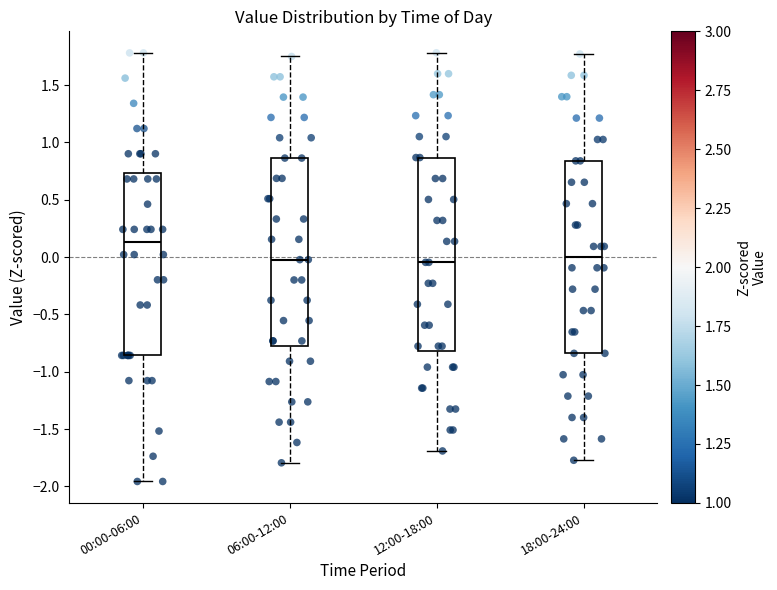

Reading left to right, read every box against the y-axis: the position of its median line, the range the box covers, and the ends of its whiskers. The values are not printed on the chart, so give them approximately, as read against the axis.

00:00-06:00: median 0.15, box -0.85 to 0.75, whiskers -1.95 to 1.80
06:00-12:00: median 0.00, box -0.80 to 0.85, whiskers -1.80 to 1.75
12:00-18:00: median -0.05, box -0.80 to 0.85, whiskers -1.70 to 1.80
18:00-24:00: median 0.00, box -0.85 to 0.85, whiskers -1.75 to 1.75